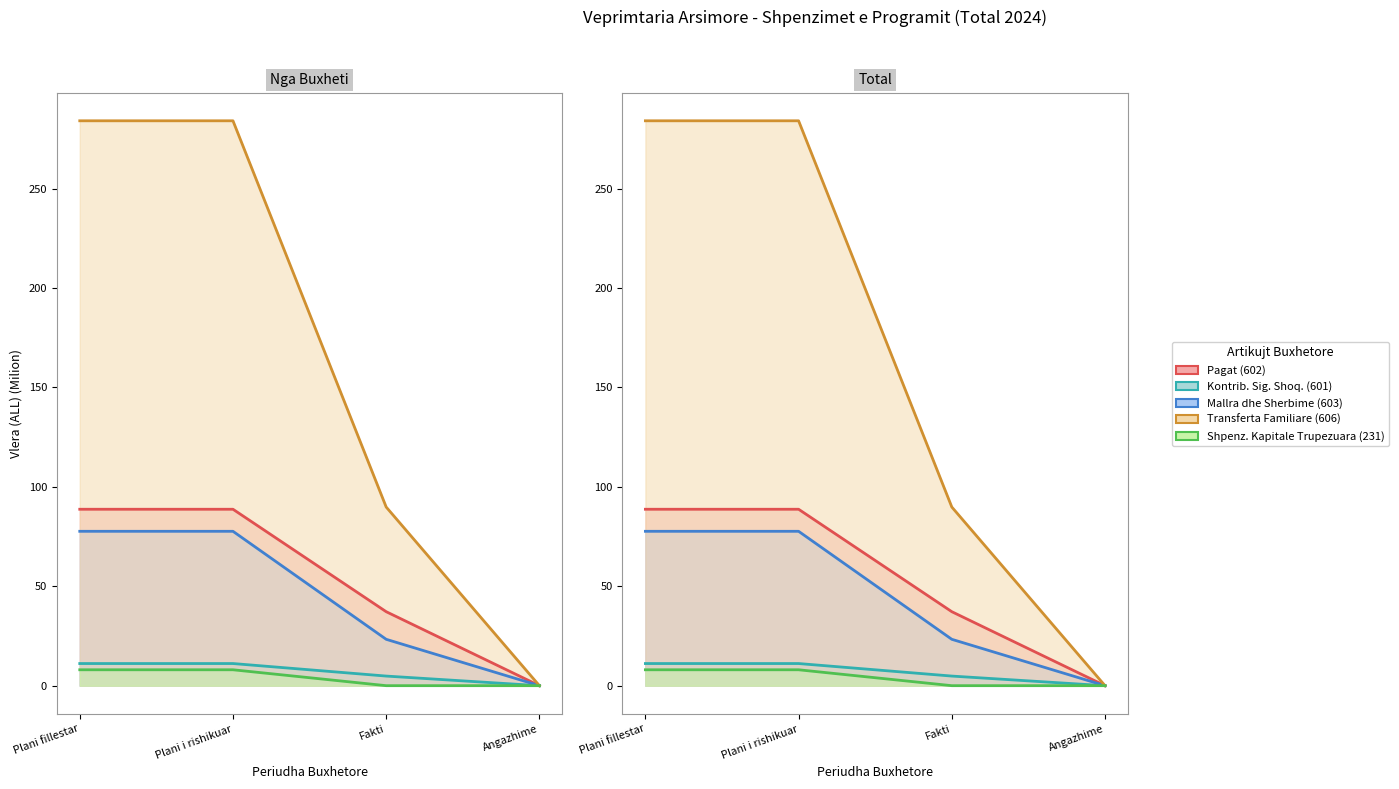

True or false: Pagat (602) and Mallra dhe Sherbime (603) intersect in this chart.

False